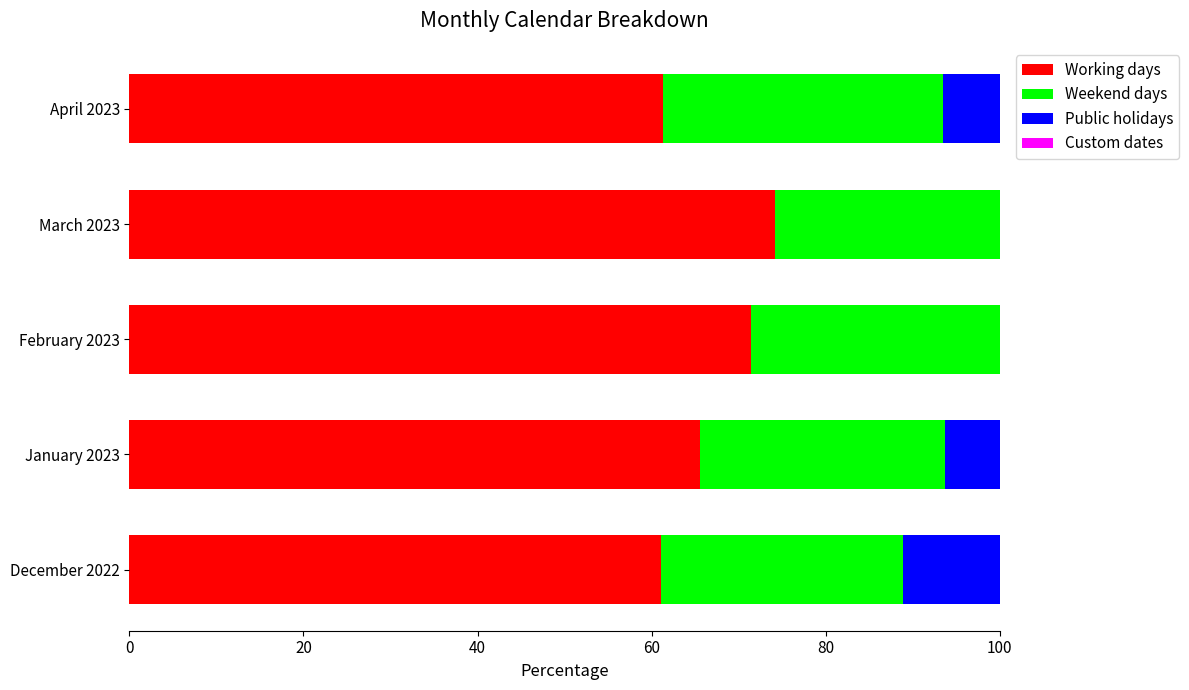

True or false: Working days has a value of 65.6 at January 2023.

True